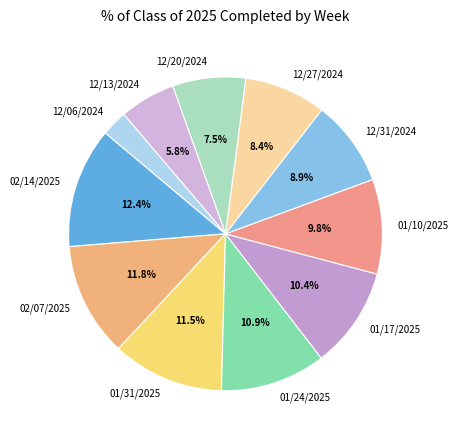

Is it true that 01/31/2025 is 6% of the pie?

False